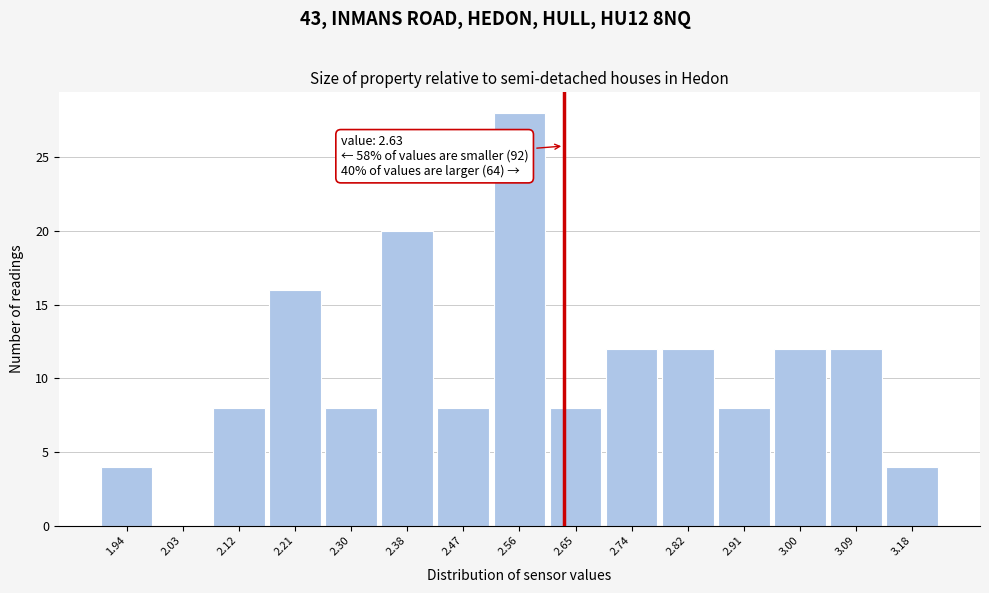

Which range on the x-axis has the tallest bar?

2.516 to 2.604